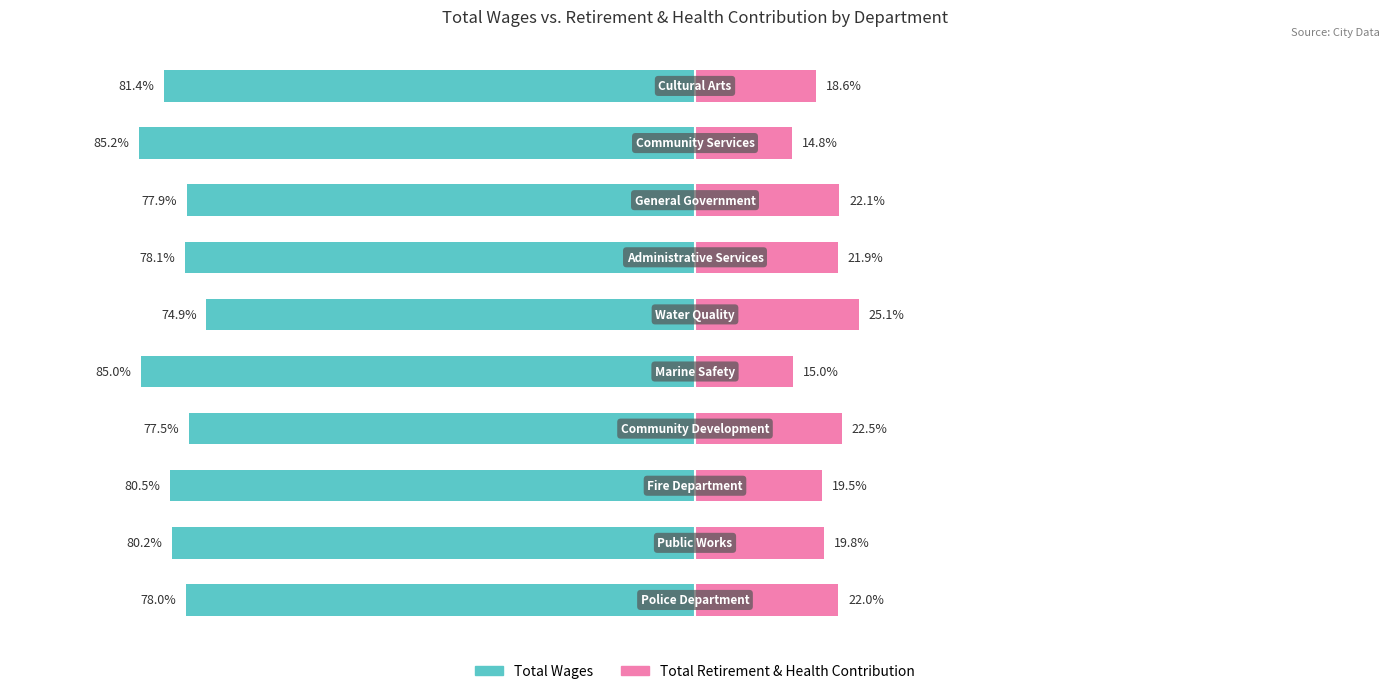

Which series changed the most between 0 and 1?

Total Retirement & Health Contribution